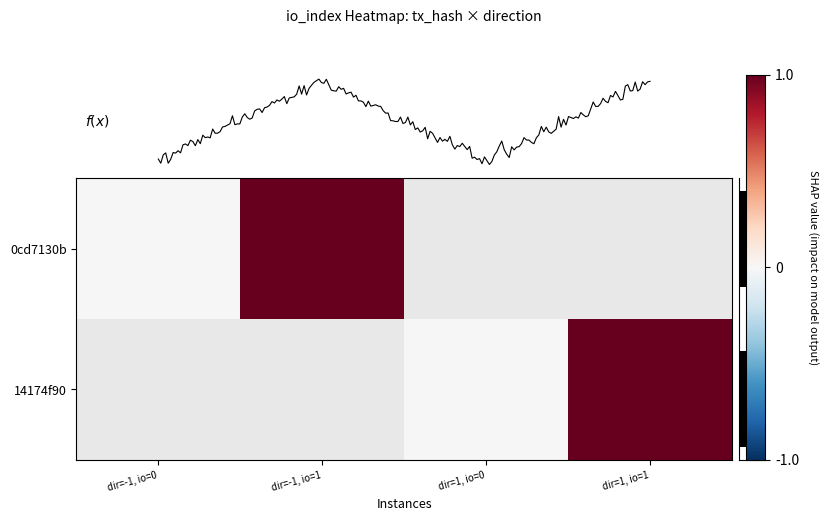

What is the maximum value for 14174f90?

1